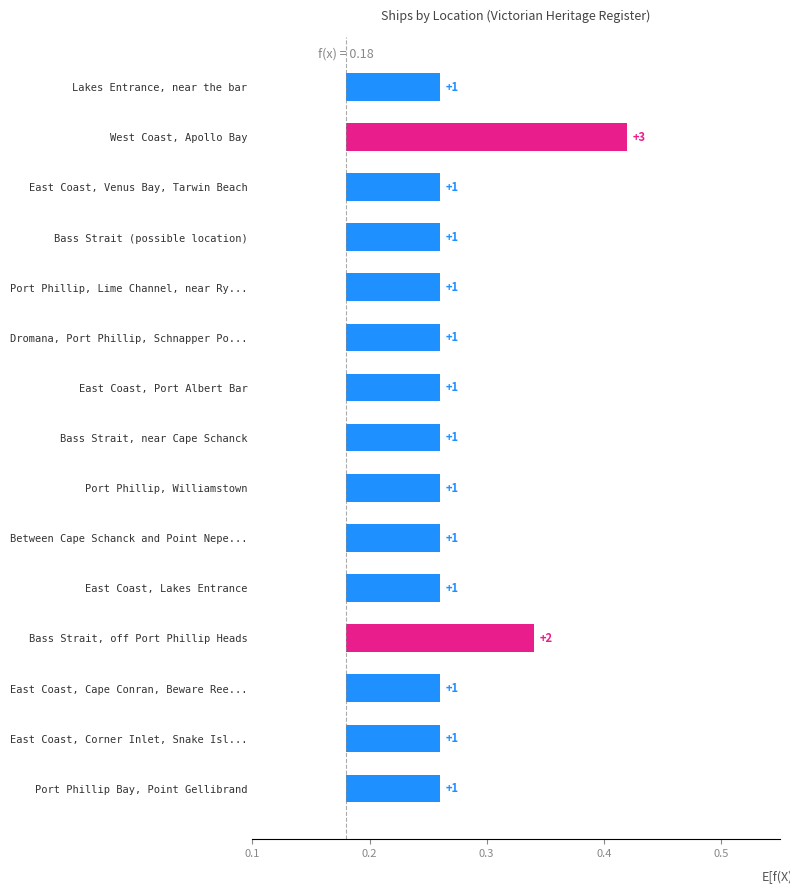

What is the value of the 13th bar from the left?

0.1